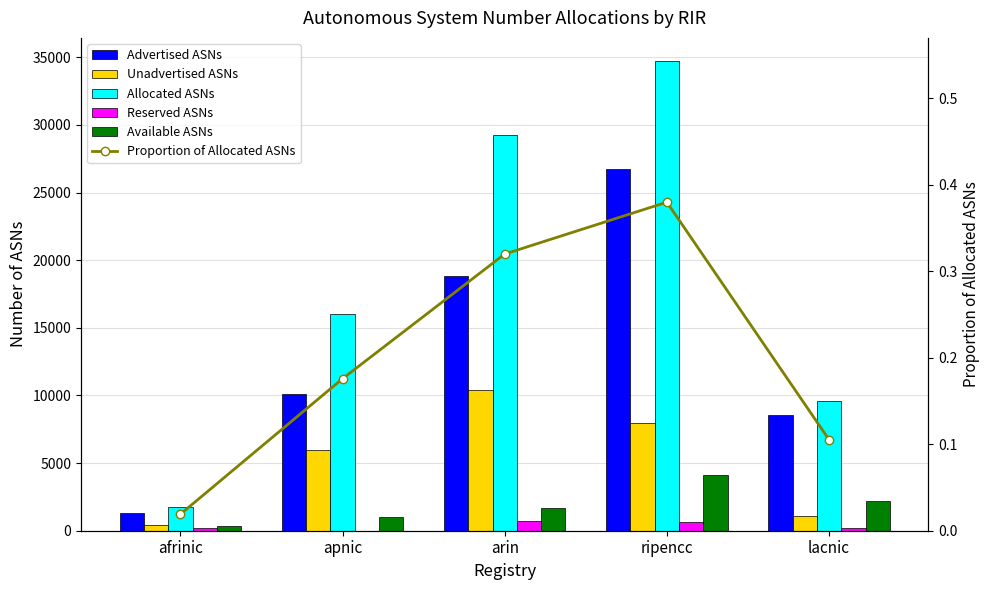

At which label does Available ASNs first exceed 1650?

ripencc